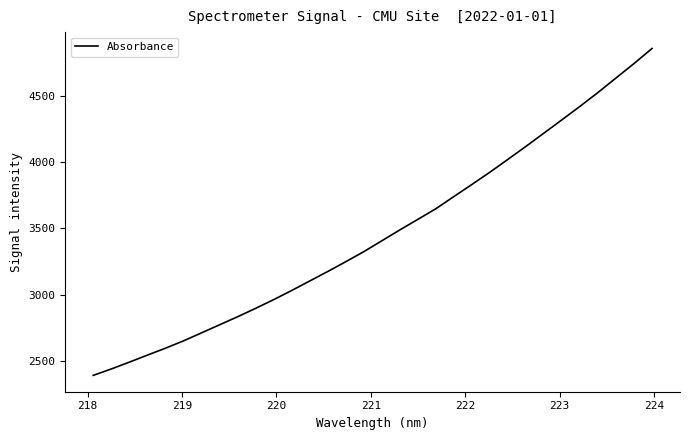

What is the smallest value displayed?

2391.5